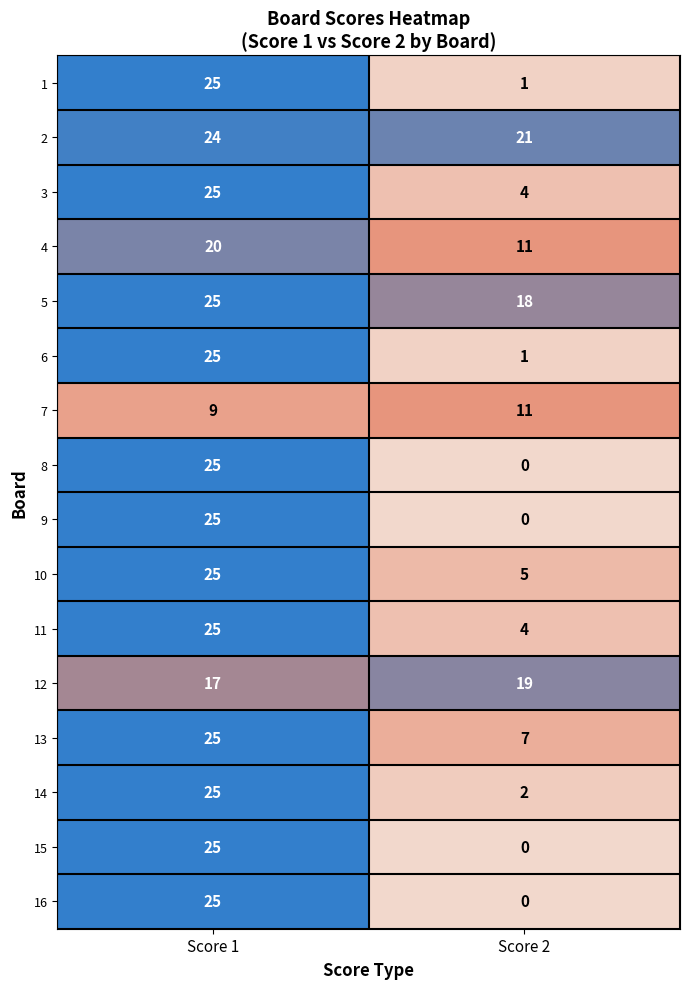

Rank the categories by 10 value from highest to lowest.

Score 1, Score 2